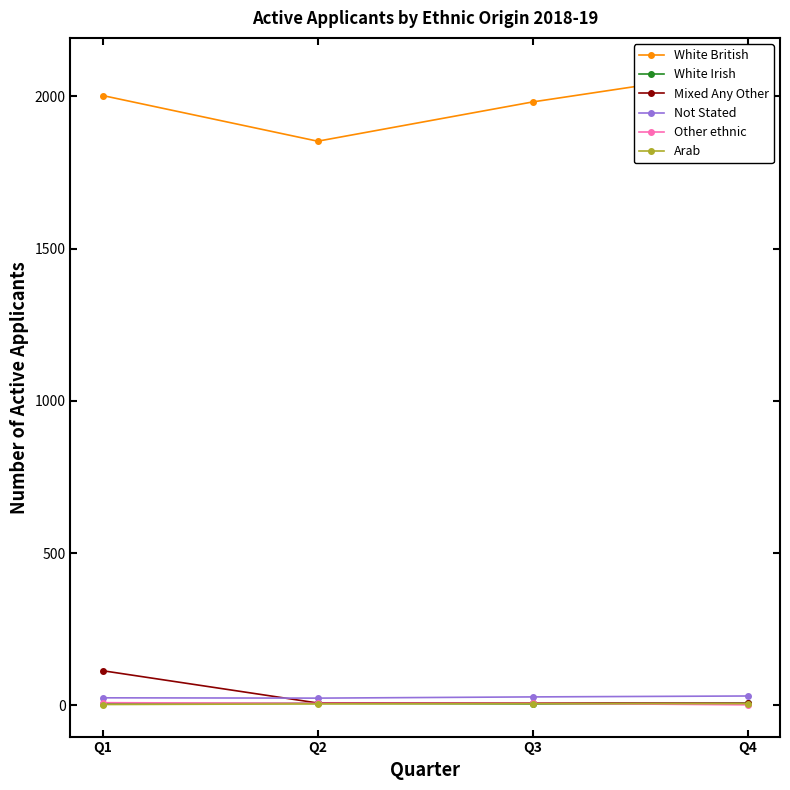

What is the sum of the Not Stated values at Q4 and Q1?

56